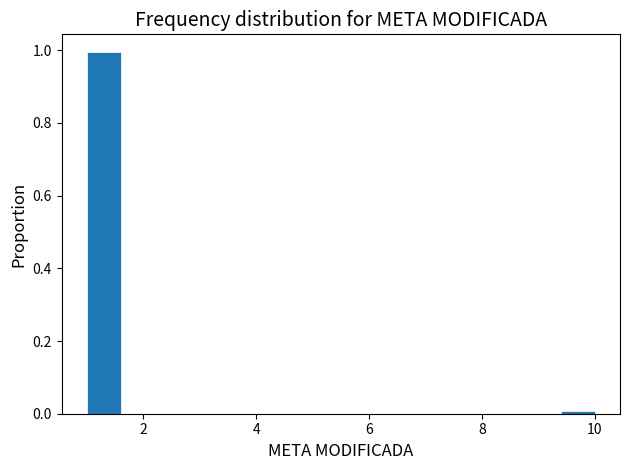

Read against the x-axis, roughly where is the centre of the tallest bar?

1.4